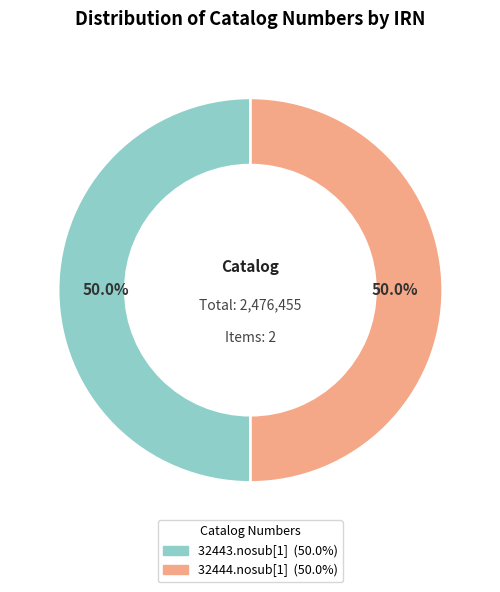

To the nearest percent, what portion does 32443.nosub[1] represent?

50%